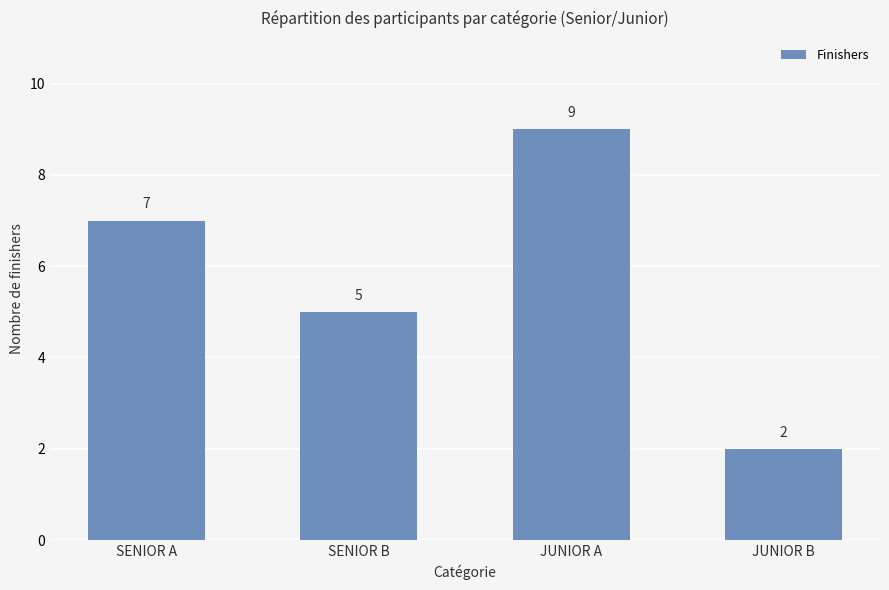

What is the change in value from JUNIOR A to JUNIOR B?

-7